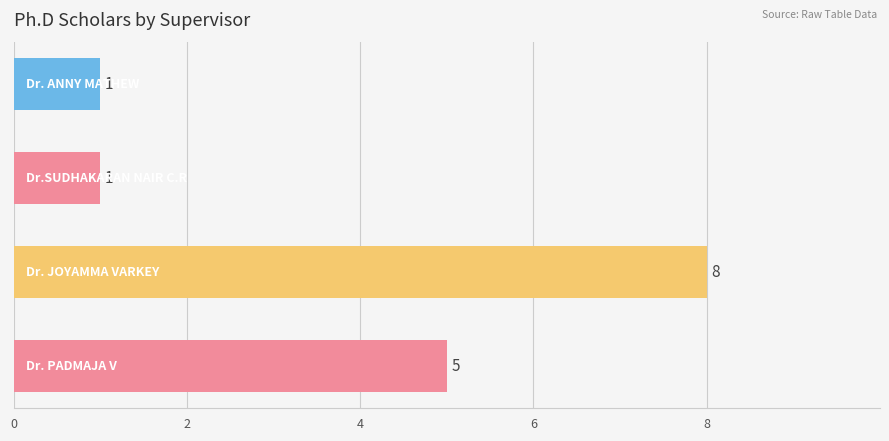

What is the difference between the maximum and second lowest values?

7